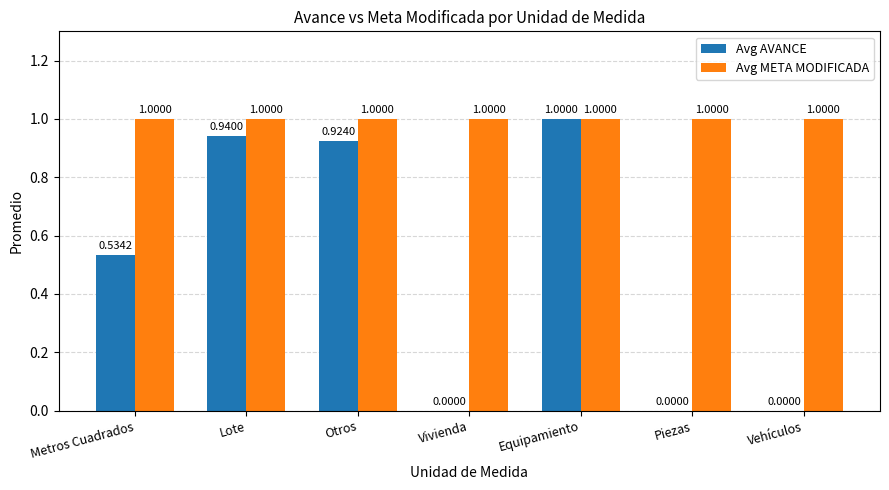

Is the value of Avg META MODIFICADA at Vivienda greater than the value of Avg AVANCE at Metros Cuadrados?

Yes